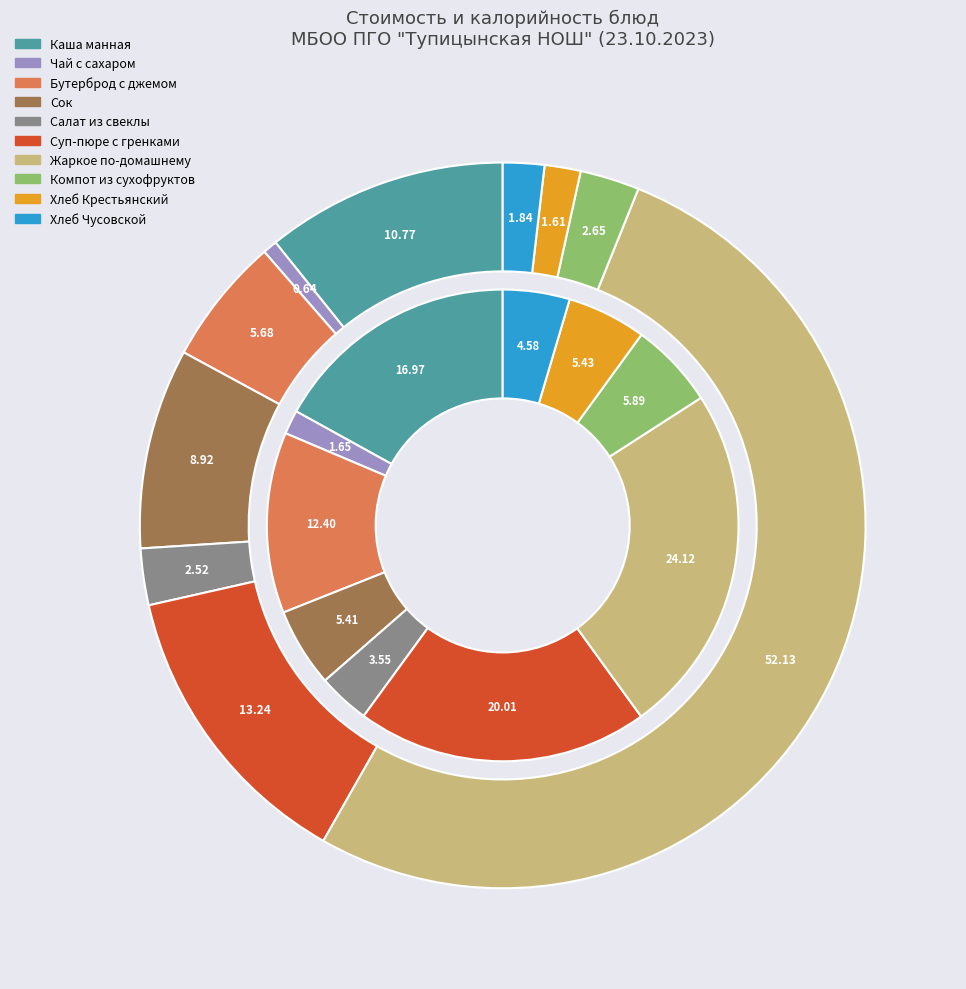

True or false: Каша манная accounts for 25% of the total.

False